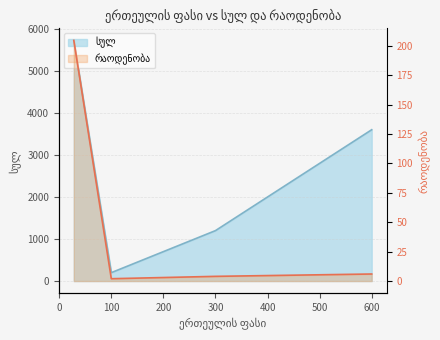

What is the maximum value shown in the chart?

204.5